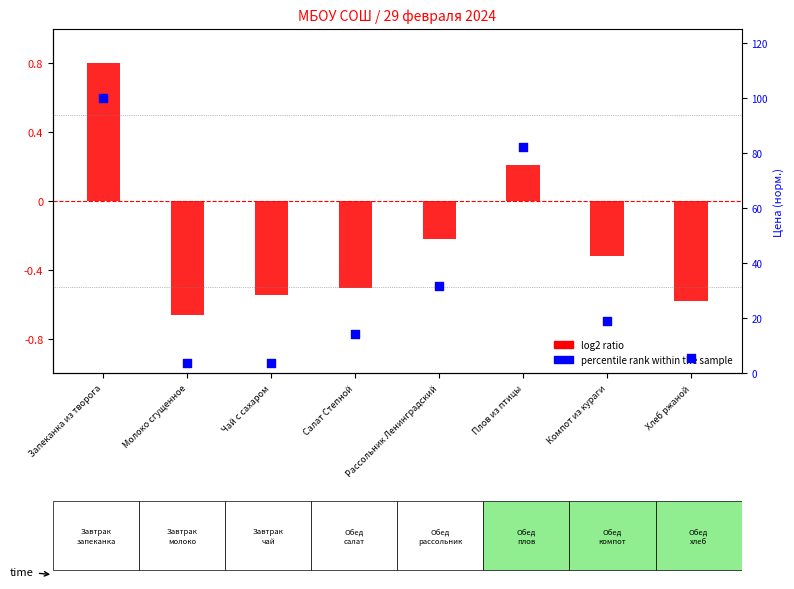

At which category is the sum across all series the highest?

Запеканка из творога